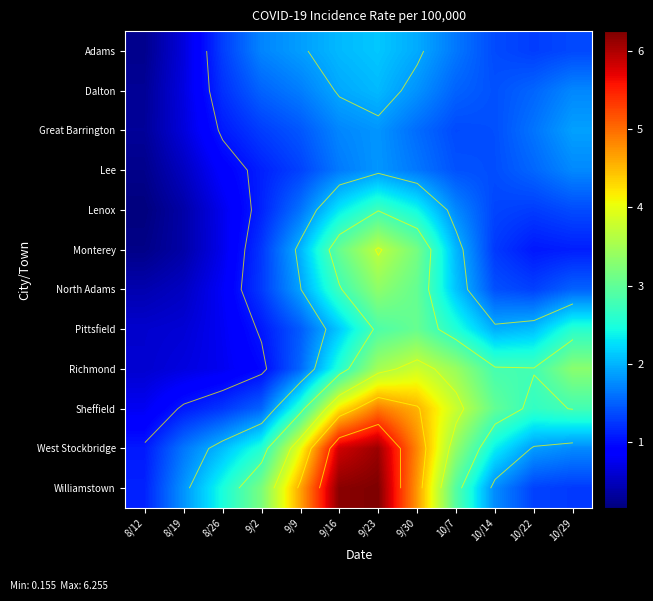

What is the minimum value shown in the chart?

0.2